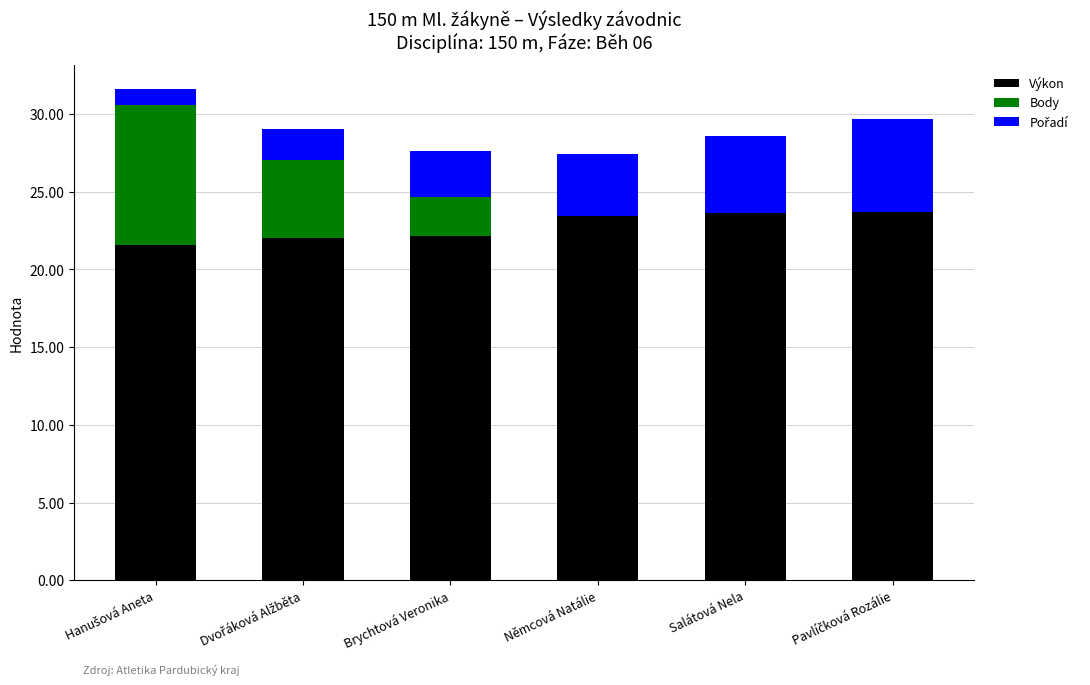

At which label does Výkon first exceed 23?

Němcová Natálie